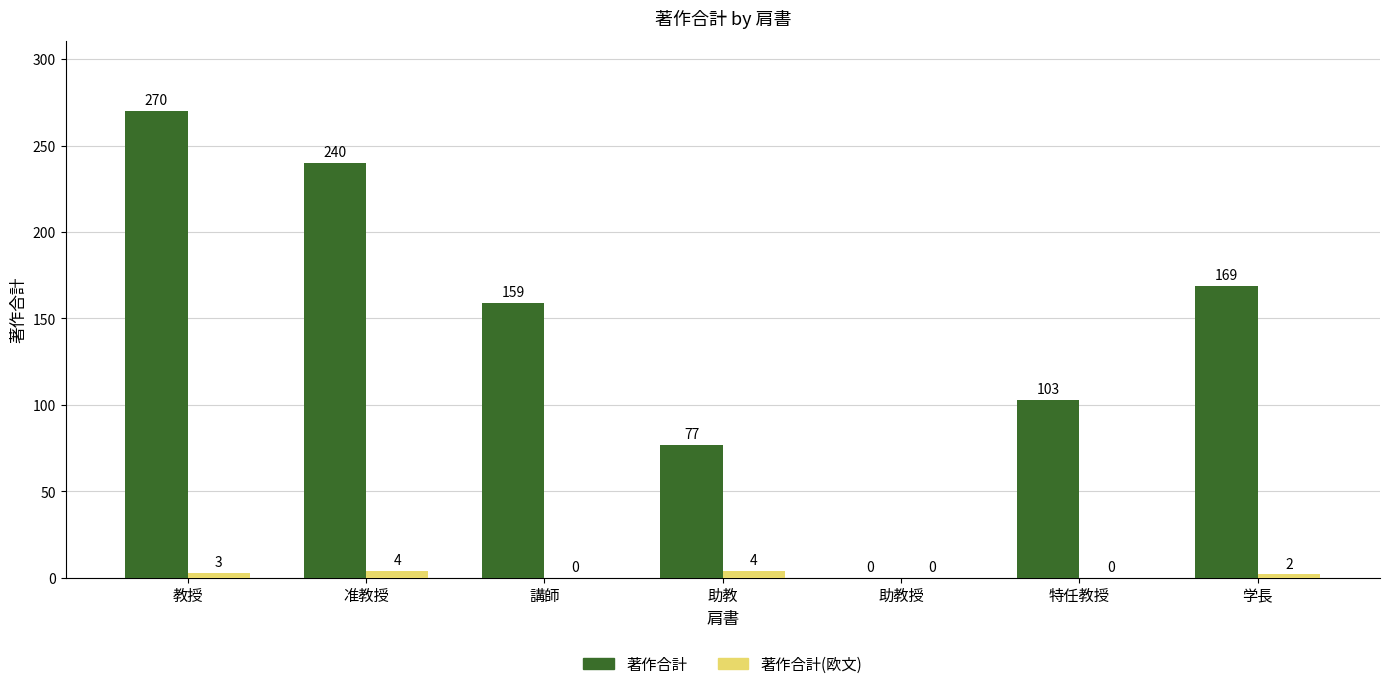

What value does the 著作合計 series have at 特任教授, to the nearest 5?

105